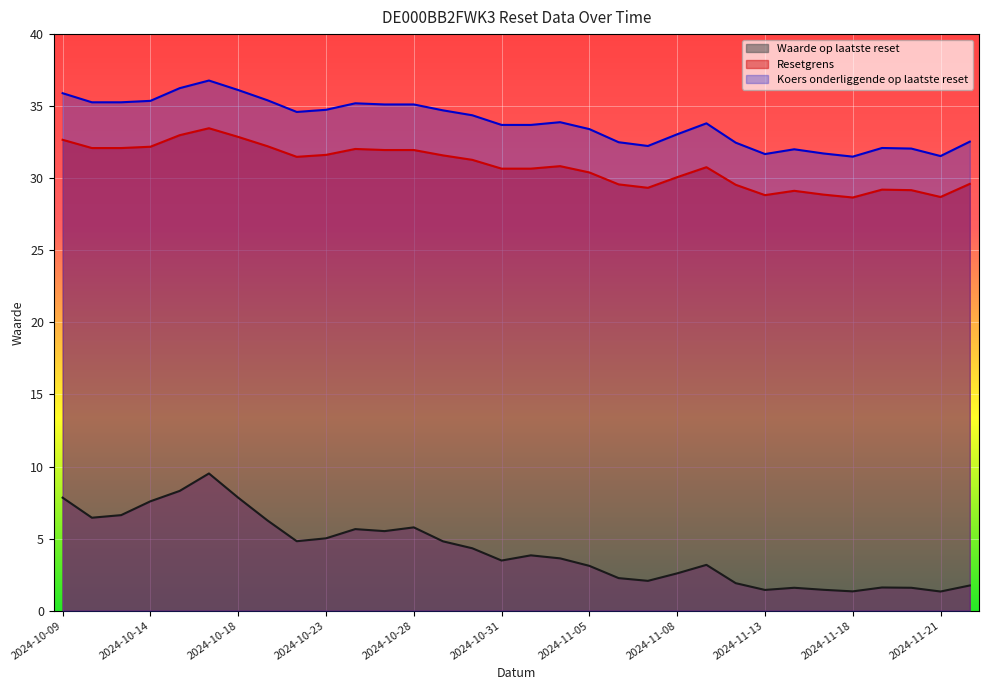

What is the label of the 28th point from the left?

2024-11-18